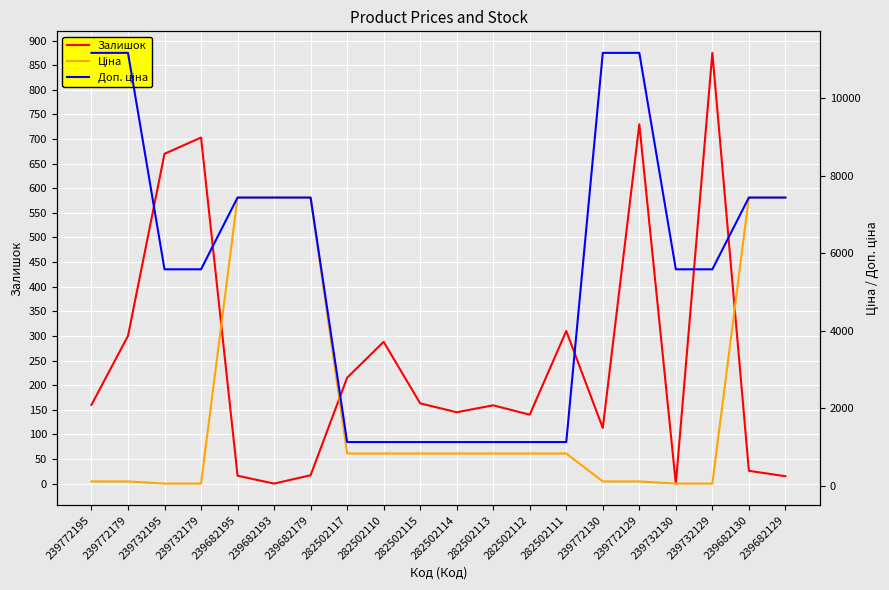

Rank the categories by Доп. ціна value from lowest to highest.

282502117, 282502110, 282502115, 282502114, 282502113, 282502112, 282502111, 239732195, 239732179, 239732130, 239732129, 239682195, 239682193, 239682179, 239682130, 239682129, 239772195, 239772179, 239772130, 239772129